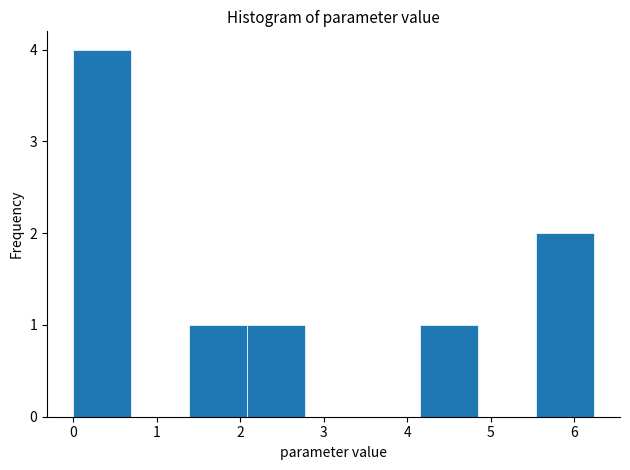

Reading left to right, transcribe this chart: for each bar, give the range it covers on the x-axis and its height. Neither the bar edges nor the heights are printed on the chart, so give them approximately, as read against the axes.

0.0 to 0.7: 4
0.7 to 1.4: 0
1.4 to 2.1: 1
2.1 to 2.8: 1
2.8 to 3.5: 0
3.5 to 4.2: 0
4.2 to 4.8: 1
4.8 to 5.5: 0
5.5 to 6.2: 2